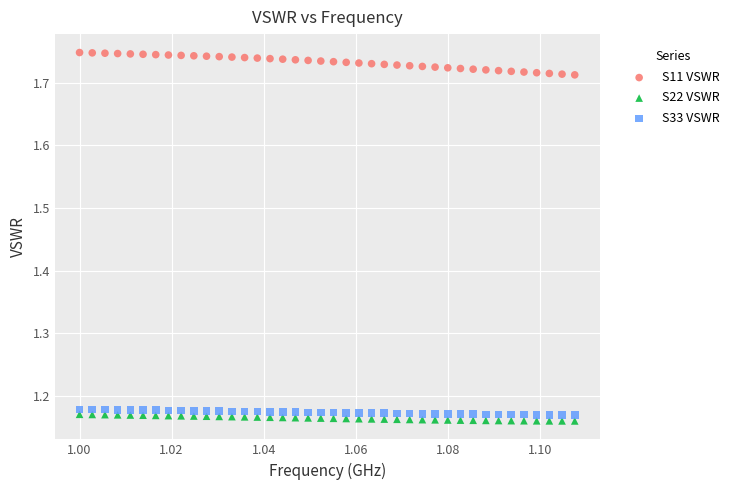

Which series has the widest spread of Y values?

S11 VSWR